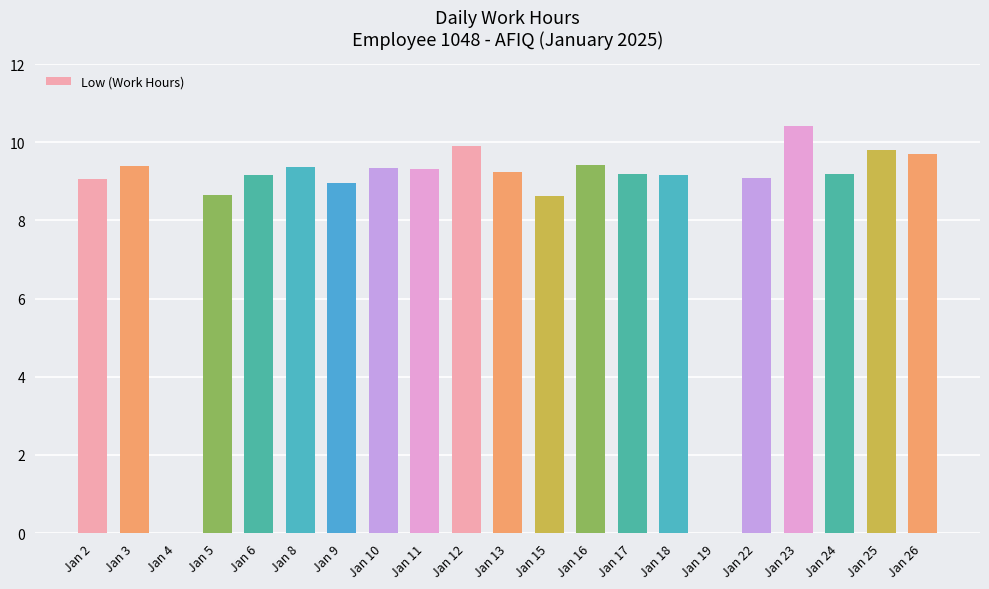

What is the ratio of the value at Jan 2 to the value at Jan 13?

1.0